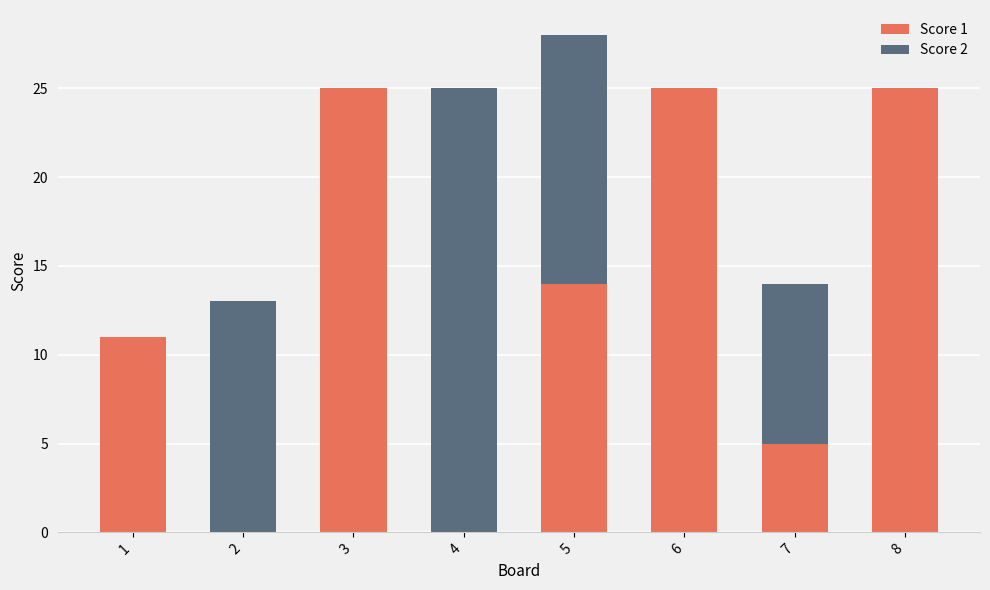

Is it true that Score 1 equals 3 at 1?

False